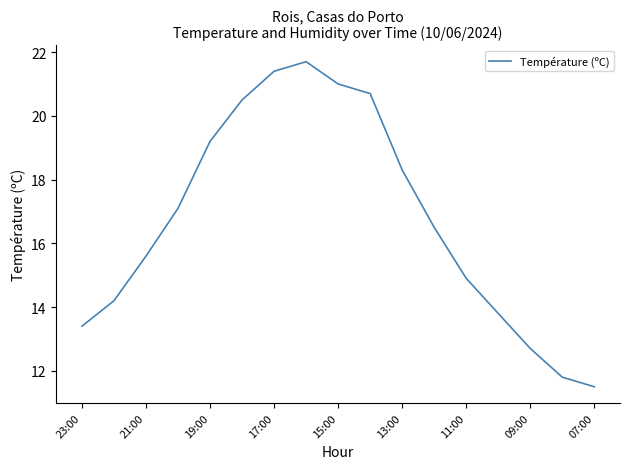

What is the difference between the maximum and minimum values?

10.2